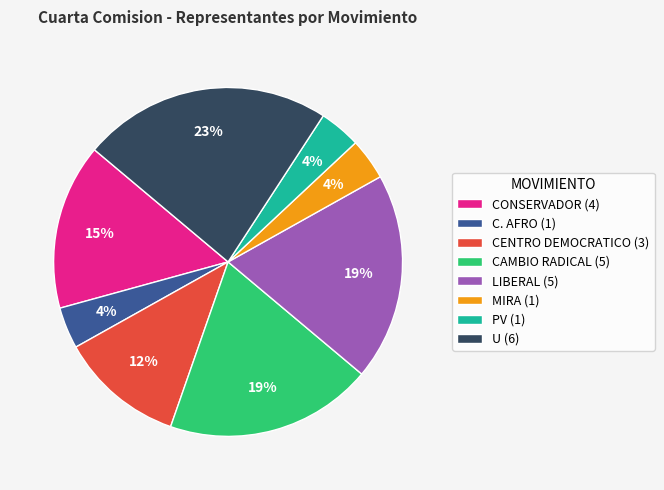

Is there any slice that represents more than half of the pie?

No